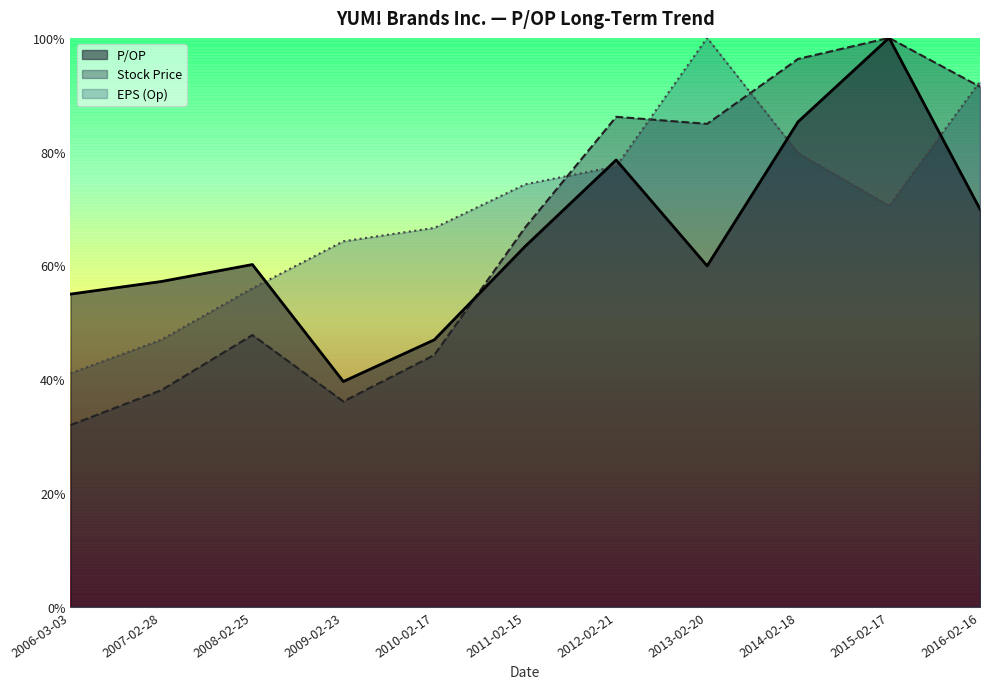

At which category does P/OP reach its first local peak?

2008-02-25